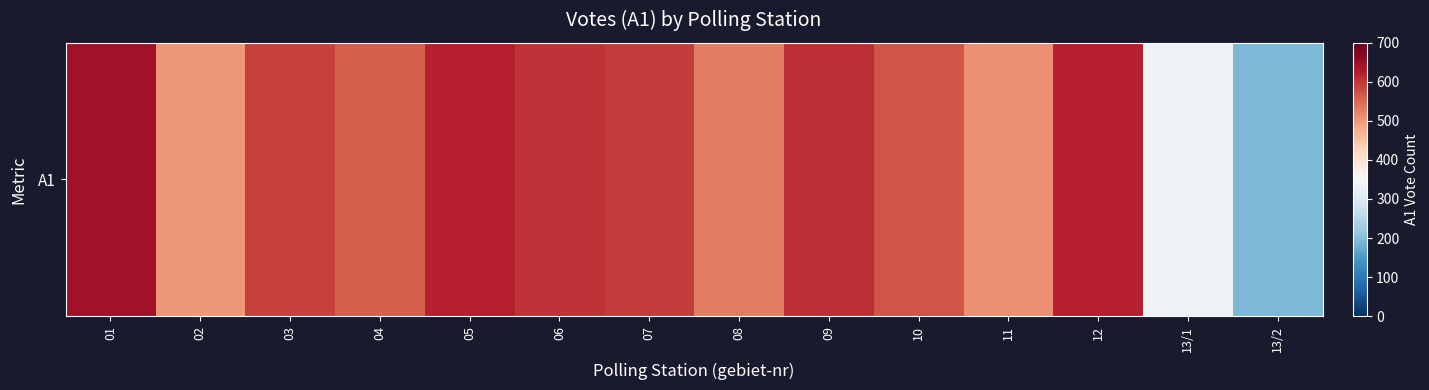

Reading left to right, what are all the values shown in this chart?

01=645	02=502	03=589	04=558	05=621	06=603	07=595	08=533	09=609	10=569	11=511	12=622	13/1=332	13/2=192